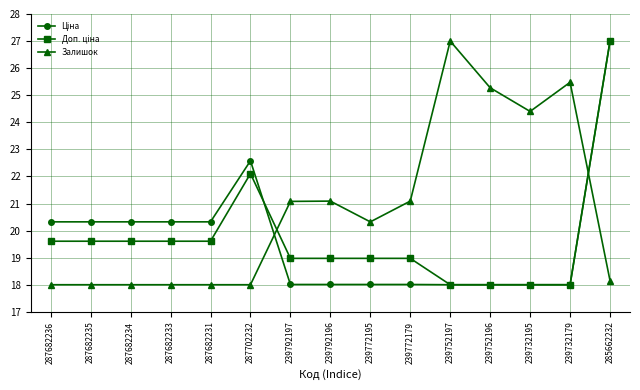

At how many categories does at least one series exceed 21?

9